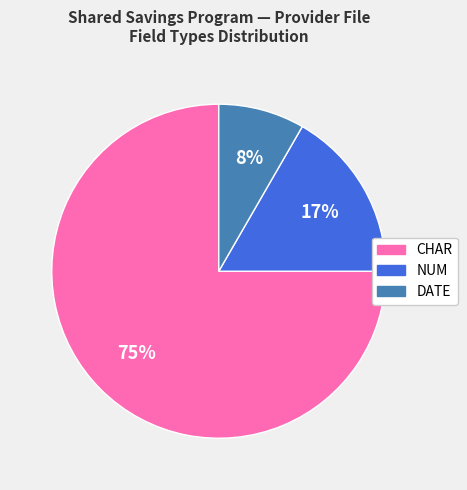

Is there a majority slice in this chart?

Yes